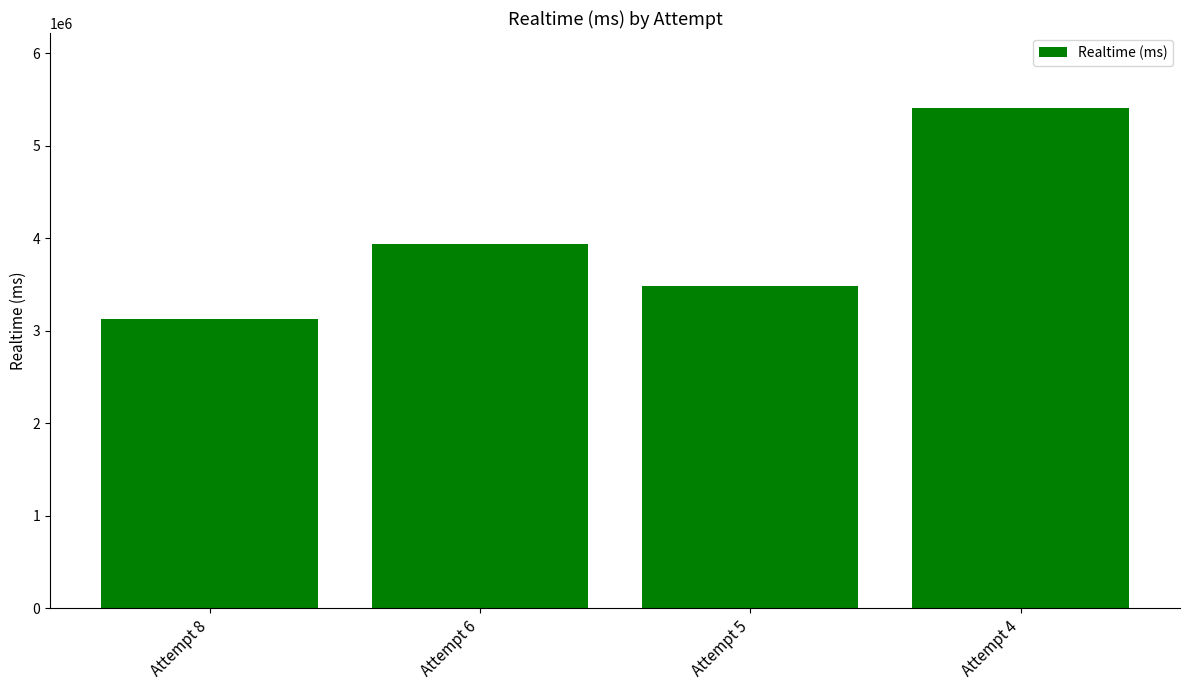

What is the average value?

3989415